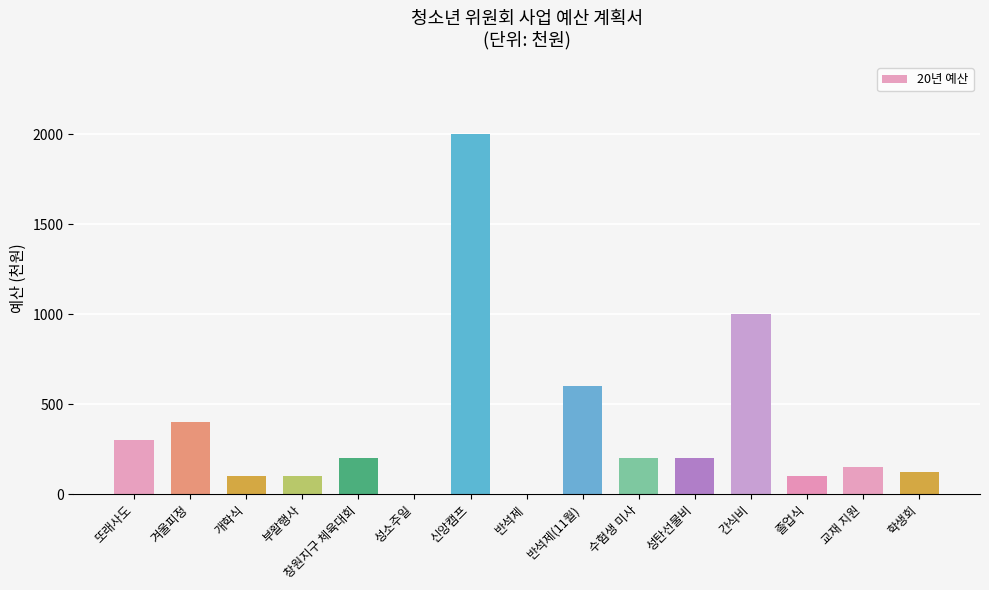

At which label does the data first exceed 200?

또래사도